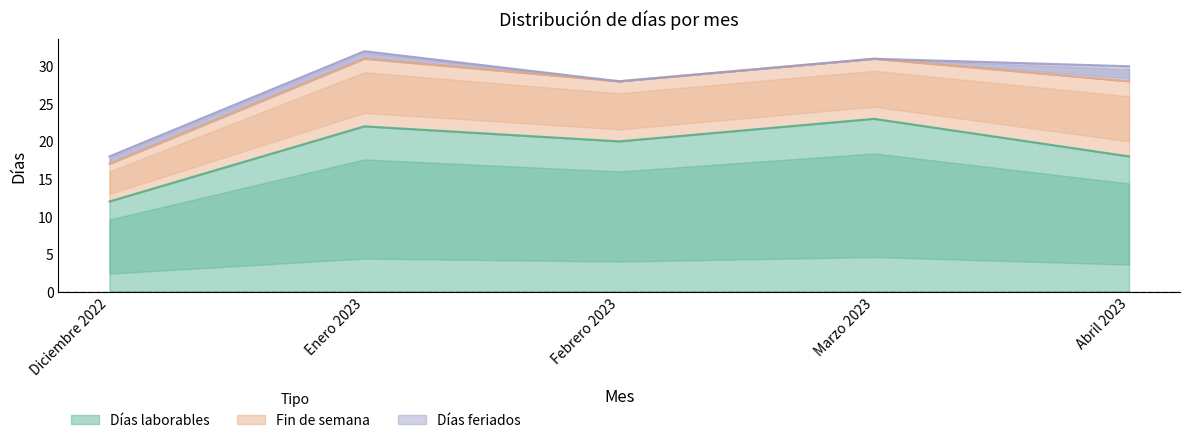

What is the difference between the Días laborables values at Febrero 2023 and Diciembre 2022?

8